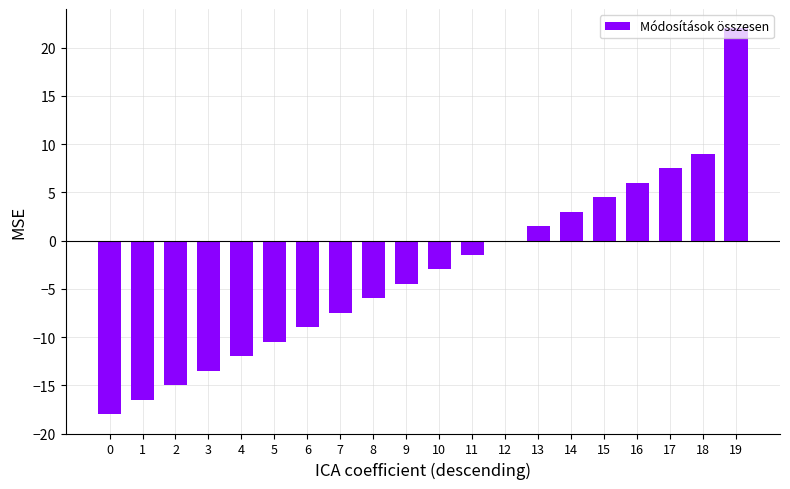

Are the bars horizontal?

No